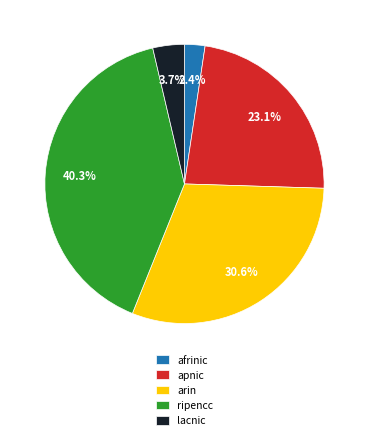

Rank the categories by value from highest to lowest.

ripencc, arin, apnic, lacnic, afrinic